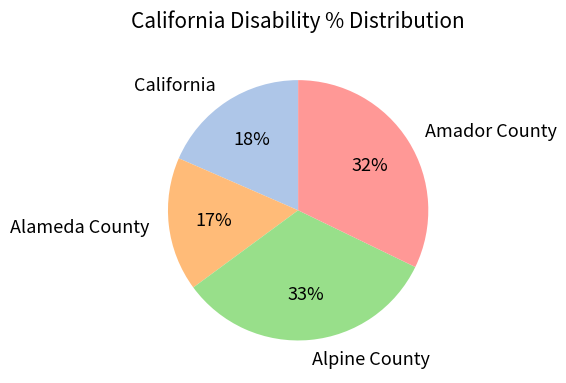

Rank the categories by value from highest to lowest.

Alpine County, Amador County, California, Alameda County